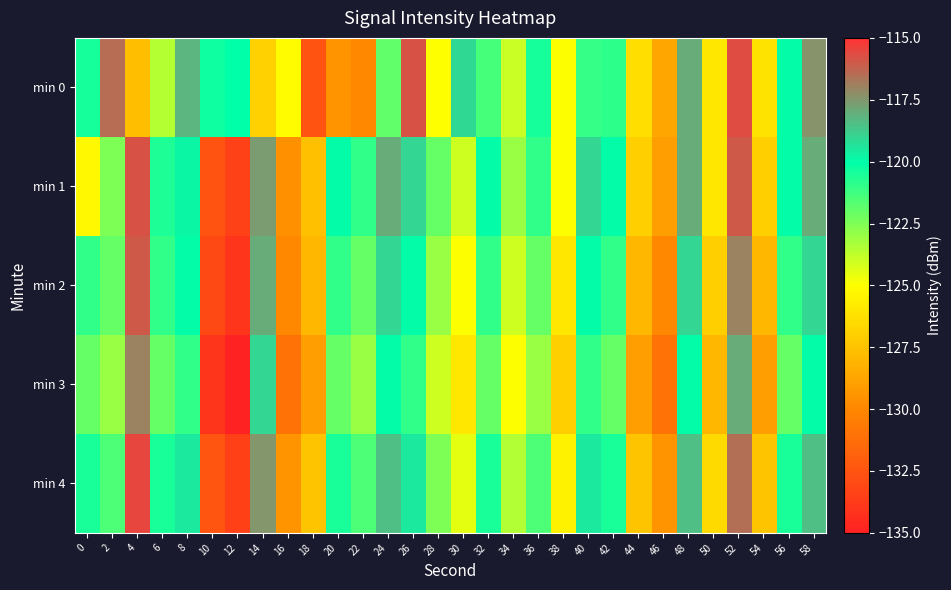

What is the total value across all series at 4?

-592.0